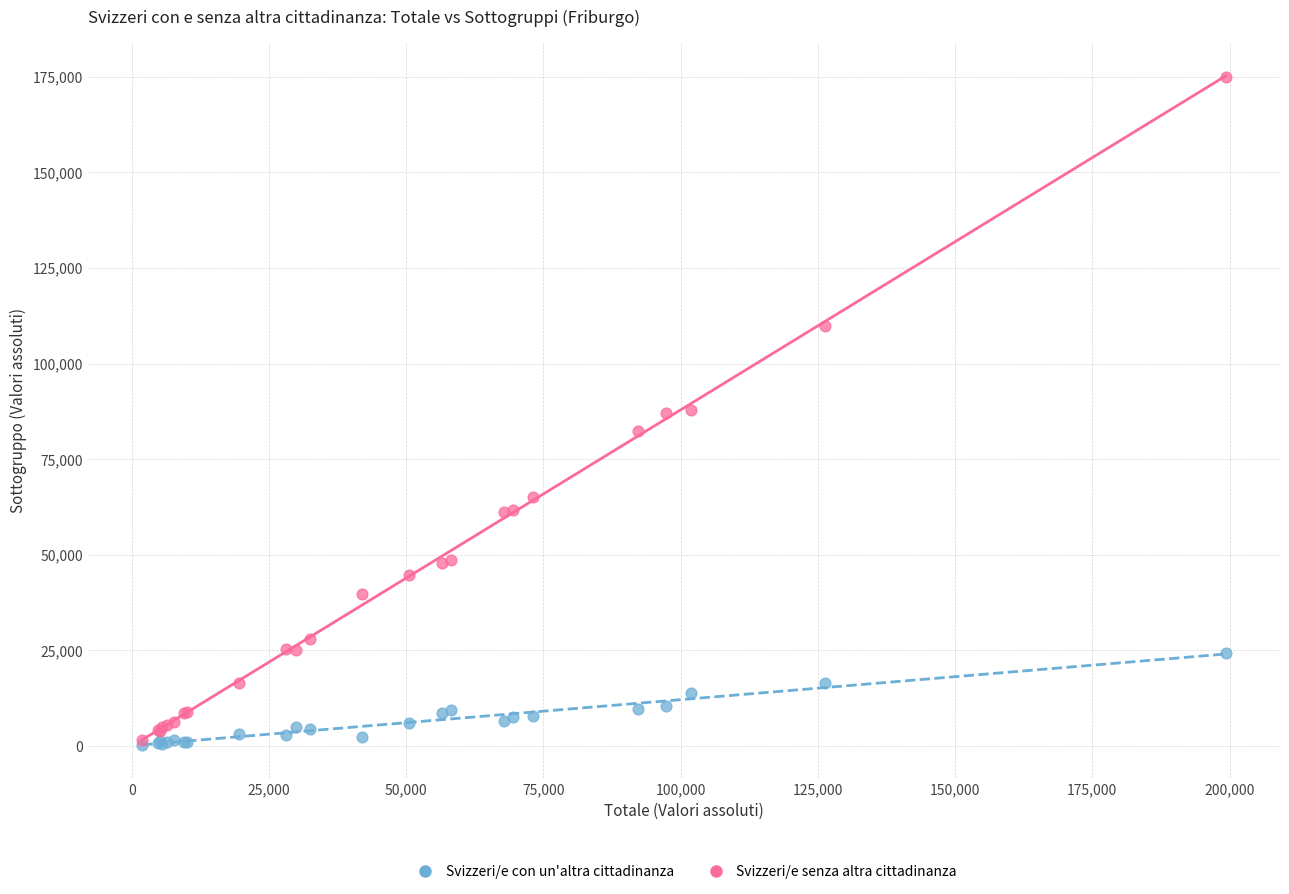

Which series contains the highest Y value?

Svizzeri/e senza altra cittadinanza